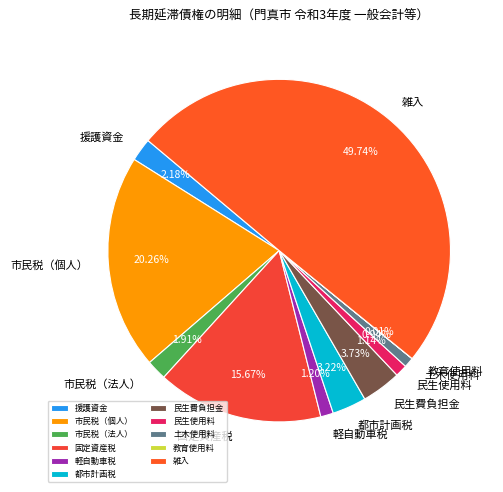

Does 都市計画税 represent more than half of the total?

No